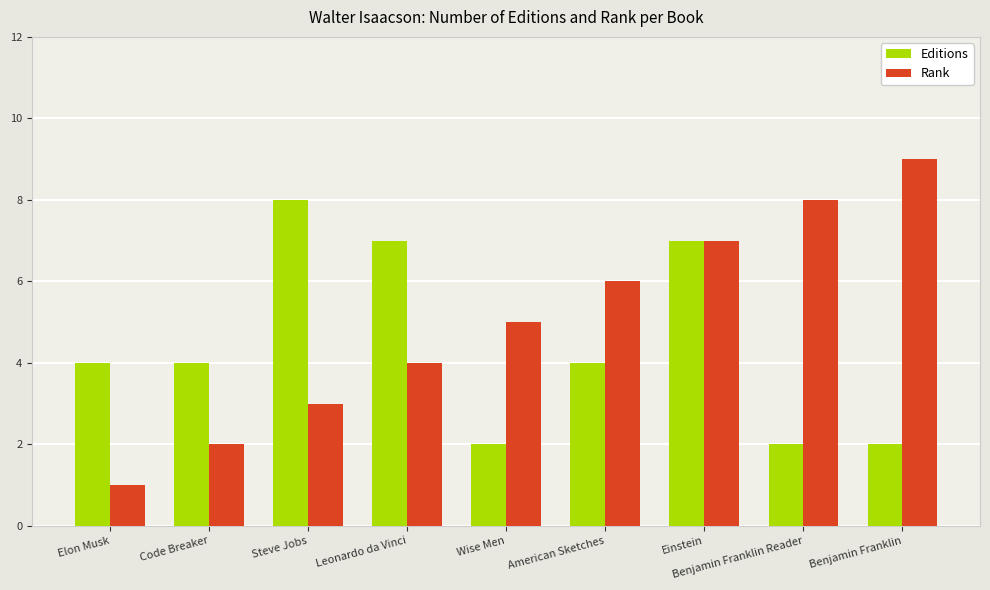

What is the difference between the Editions values at Steve Jobs and American Sketches?

4